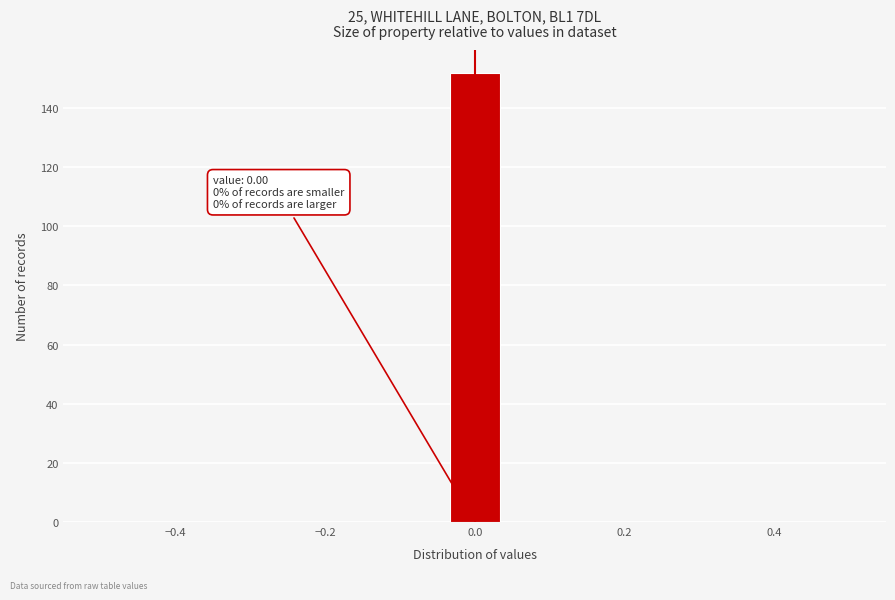

Read against the x-axis, roughly where is the centre of the tallest bar?

0.00